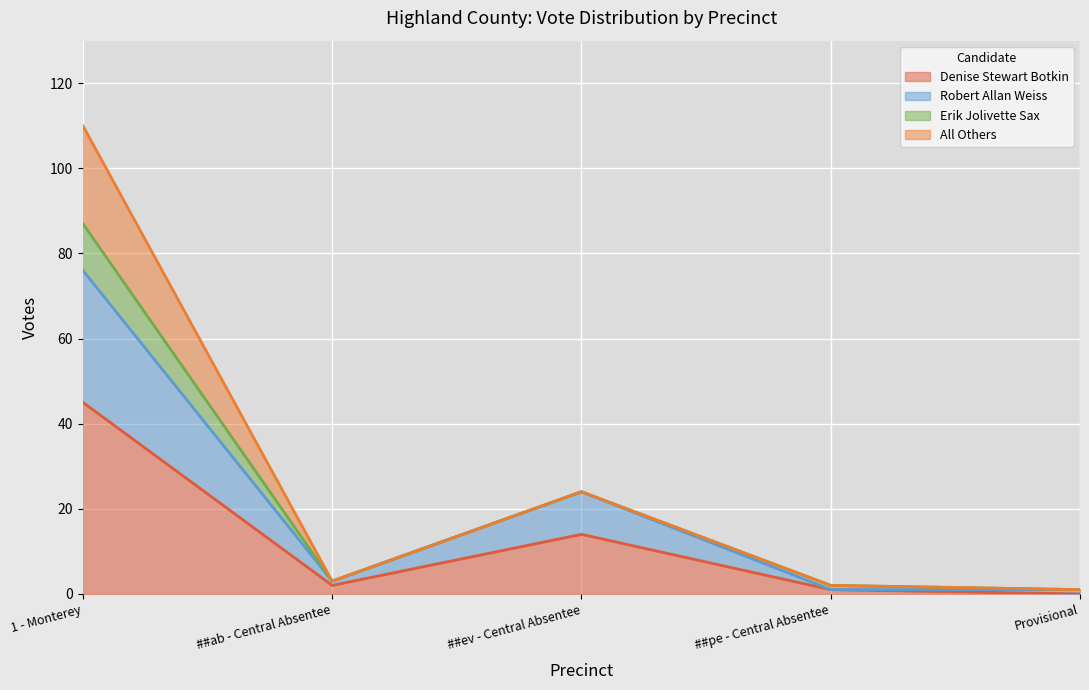

What is the label of the 1st point from the right?

Provisional